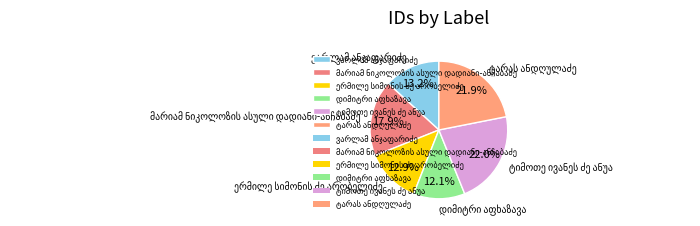

Is there any slice that represents more than half of the pie?

No